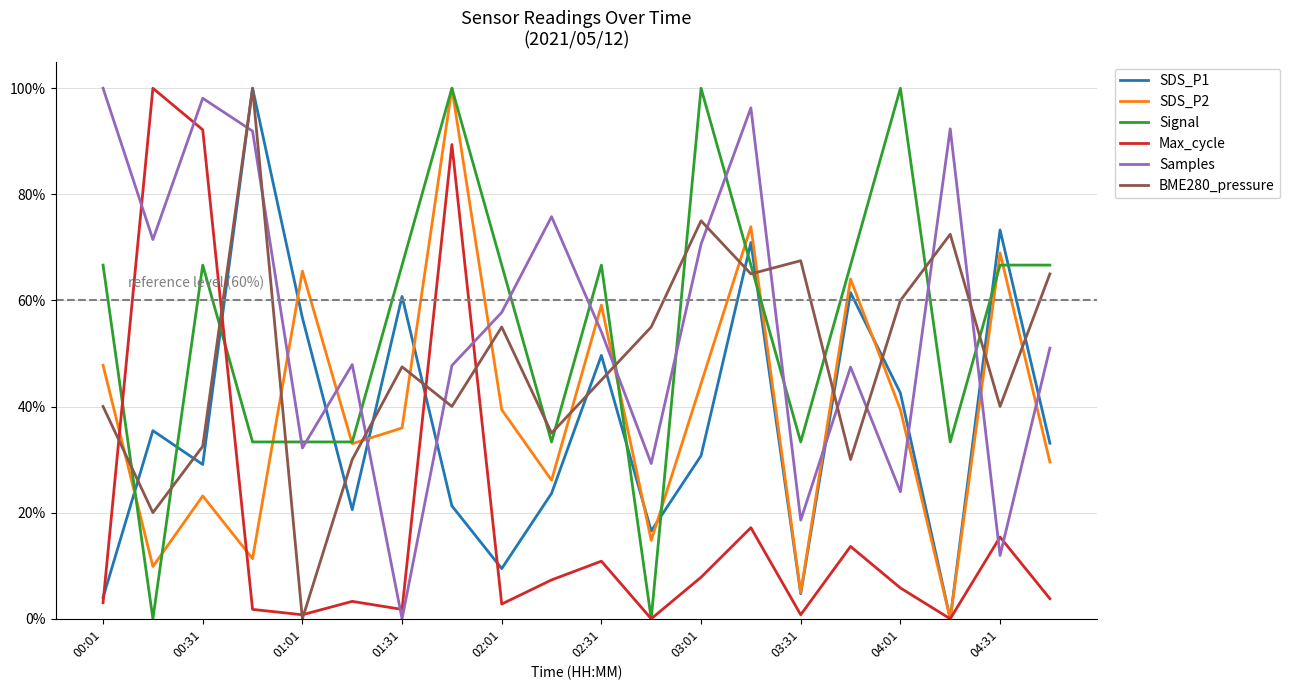

After their last crossing, which series has the higher values: SDS_P1 or Samples?

Samples